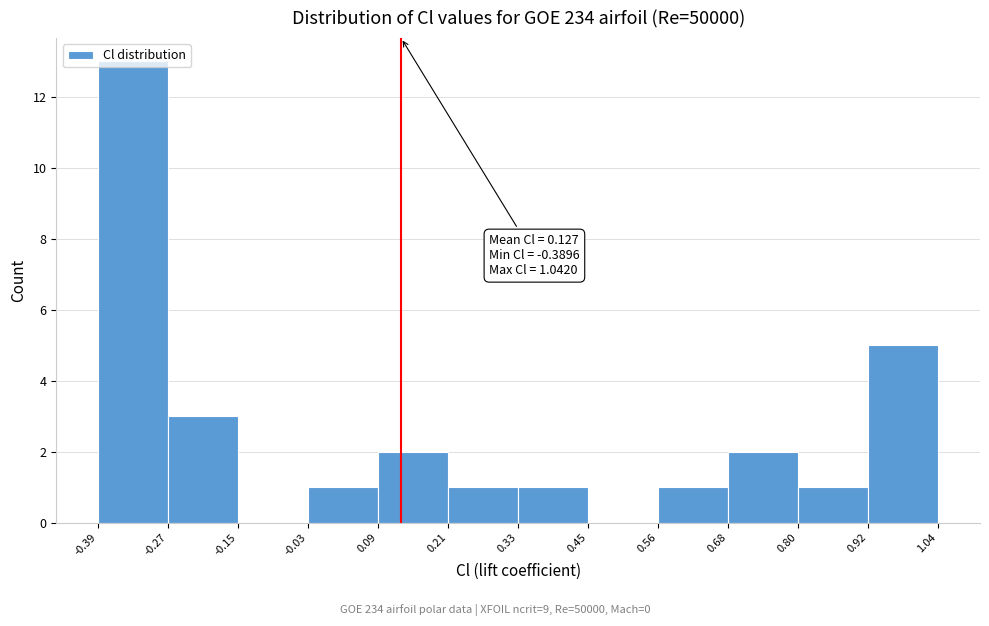

Which range on the x-axis has the tallest bar?

-0.39 to -0.27